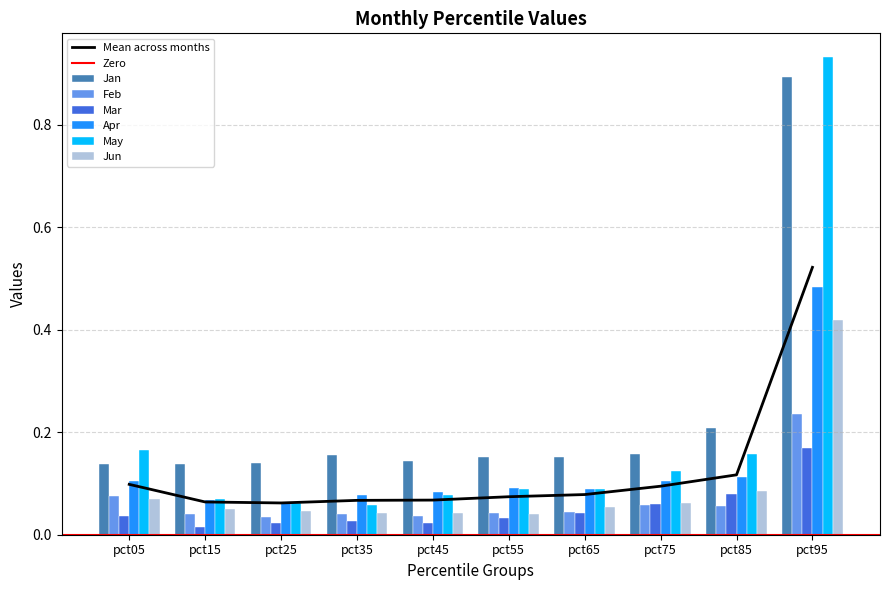

List the labels in order of Jan value, largest first.

pct95, pct85, pct75, pct35, pct55, pct65, pct45, pct25, pct05, pct15